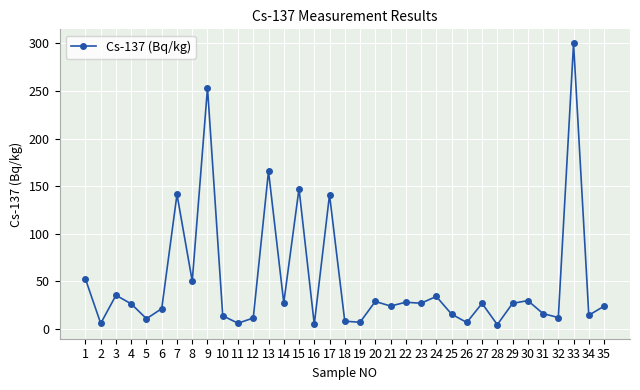

What is the sum of all values?

1751.7